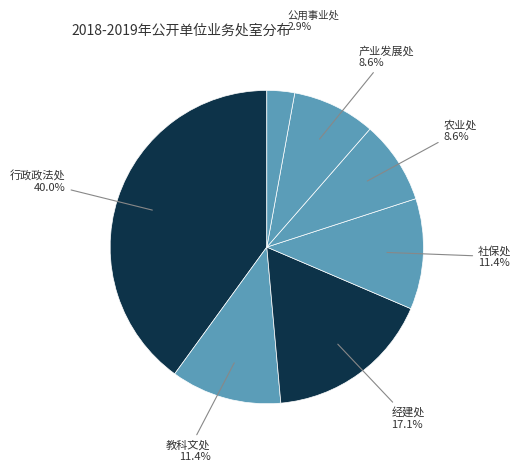

How many segments does this pie chart have?

7